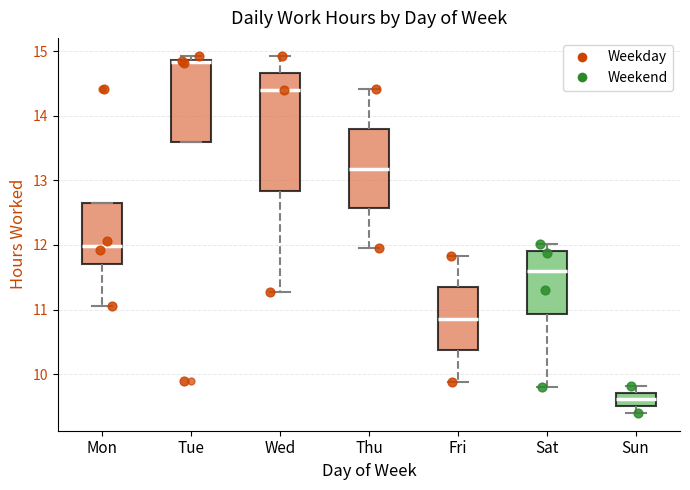

Which box's median line is the lowest?

Sun